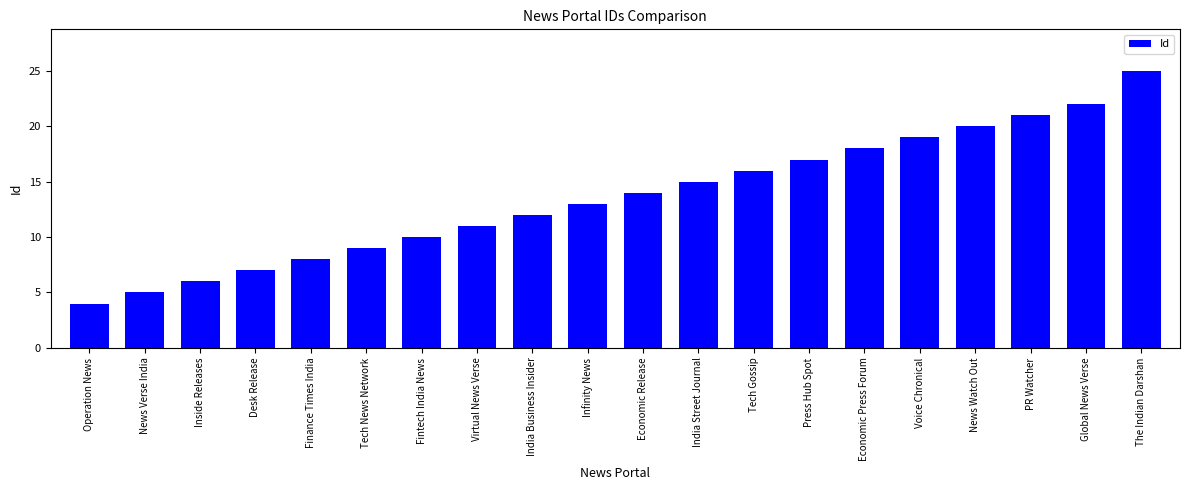

What is the label of the 18th bar from the left?

PR Watcher